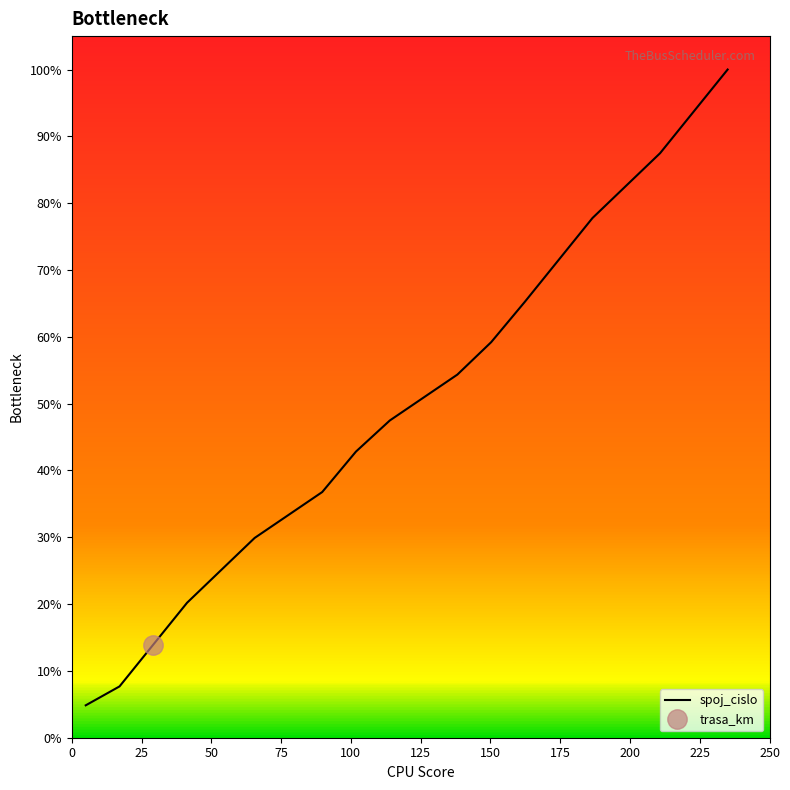

What is the highest value of the spoj_cislo series?

100.0